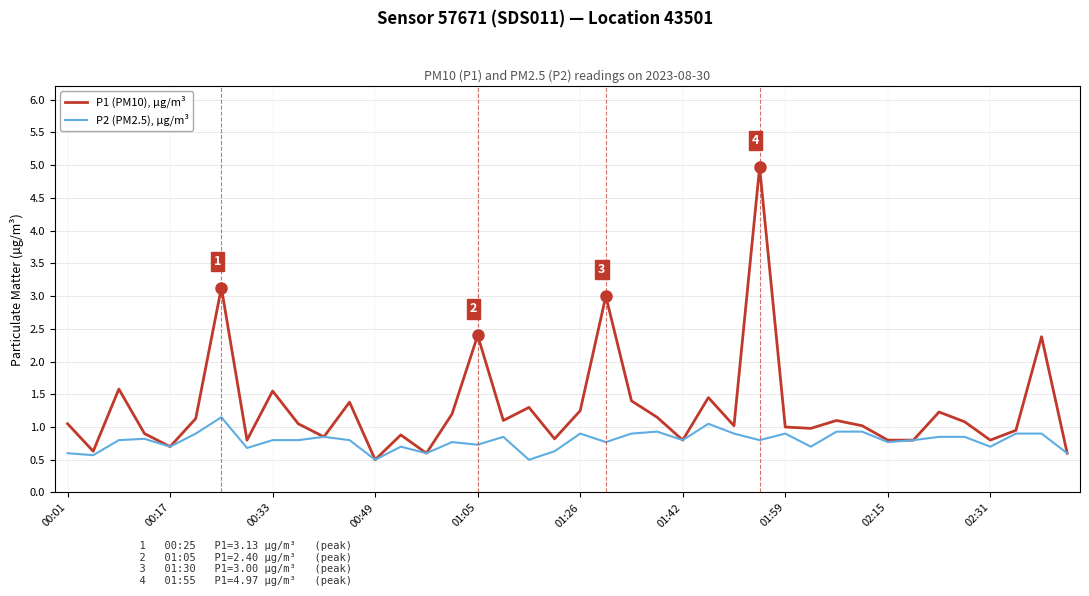

What is the greatest value displayed?

5.0